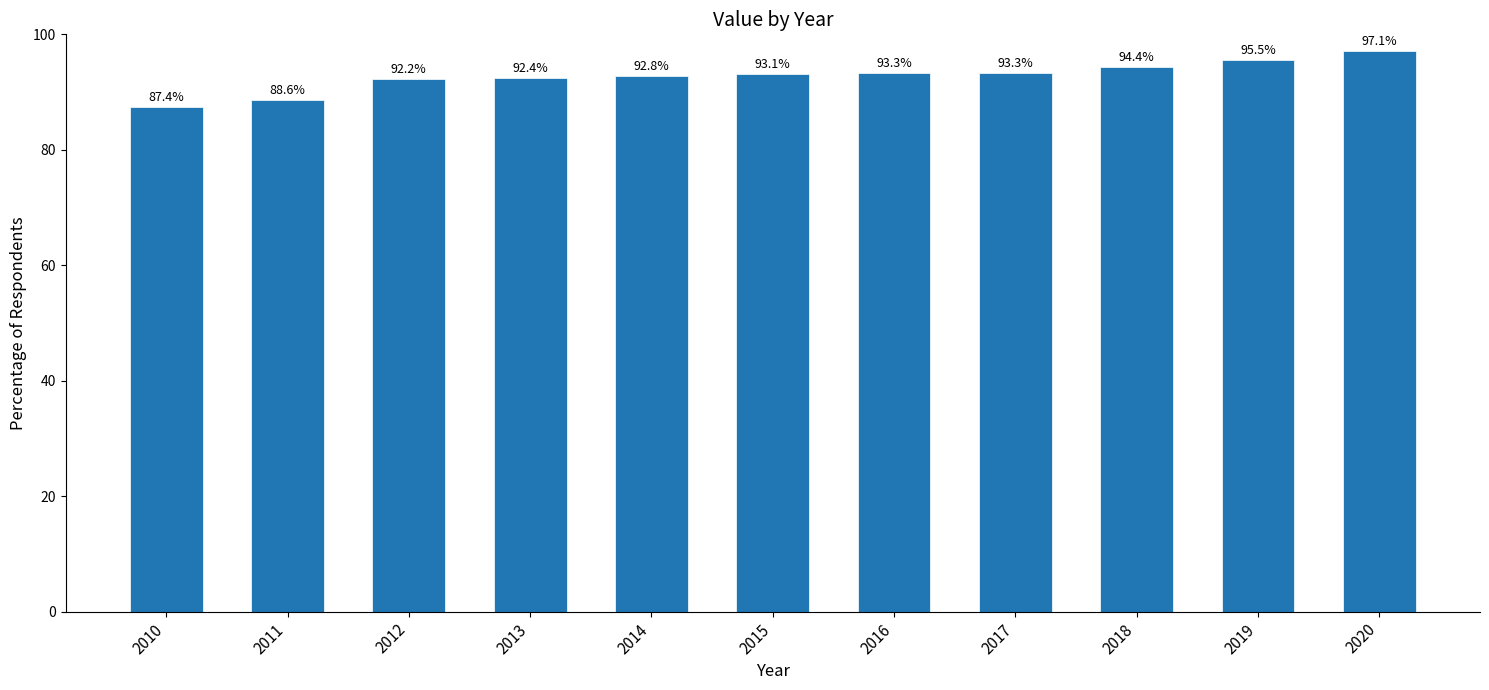

Where does the data first go above 93?

2015